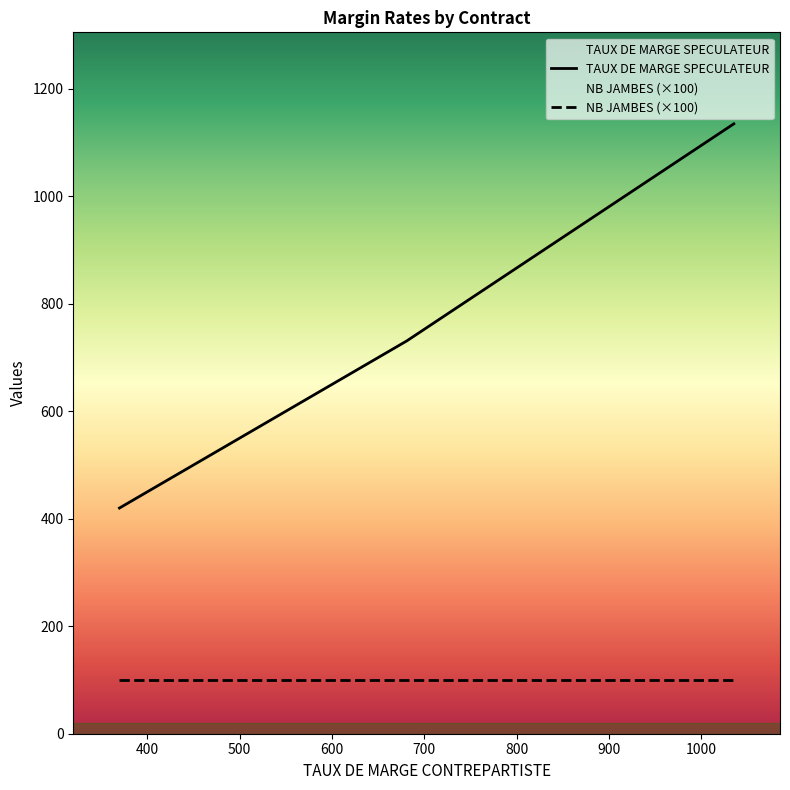

The NB JAMBES series shows 1 at 681. True or false?

True